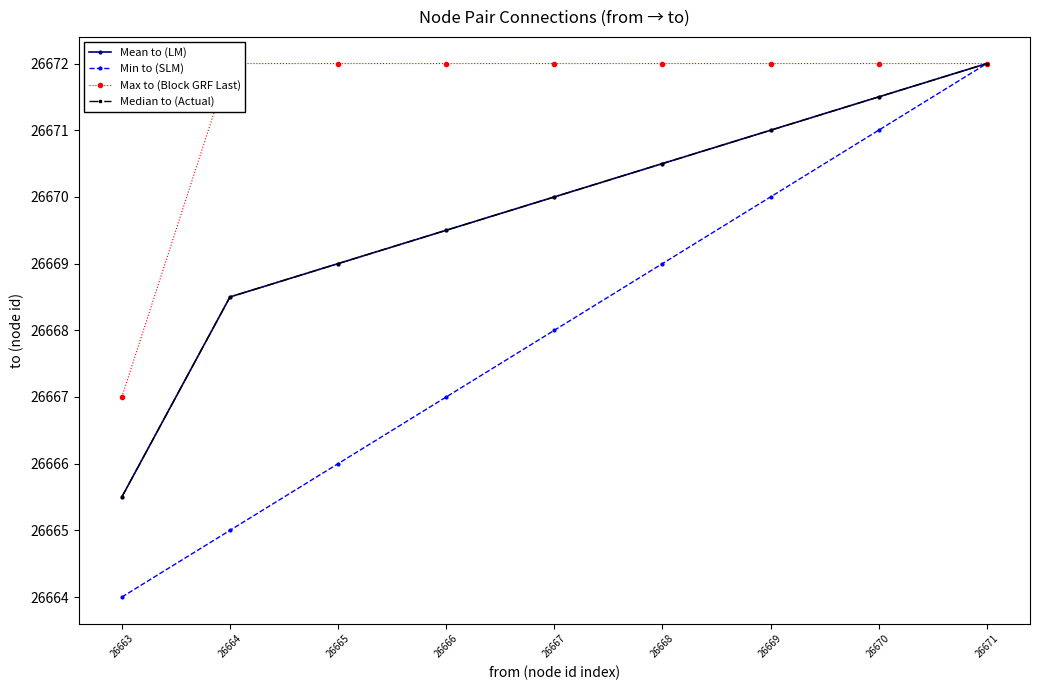

Reading right to left, transcribe all the data shown in this chart.

Mean to (LM): 26671=26672.0	26670=26671.5	26669=26671.0	26668=26670.5	26667=26670.0	26666=26669.5	26665=26669.0	26664=26668.5	26663=26665.5
Min to (SLM): 26671=26672.0	26670=26671.0	26669=26670.0	26668=26669.0	26667=26668.0	26666=26667.0	26665=26666.0	26664=26665.0	26663=26664.0
Max to (Block GRF Last): 26671=26672.0	26670=26672.0	26669=26672.0	26668=26672.0	26667=26672.0	26666=26672.0	26665=26672.0	26664=26672.0	26663=26667.0
Median to (Actual): 26671=26672.0	26670=26671.5	26669=26671.0	26668=26670.5	26667=26670.0	26666=26669.5	26665=26669.0	26664=26668.5	26663=26665.5